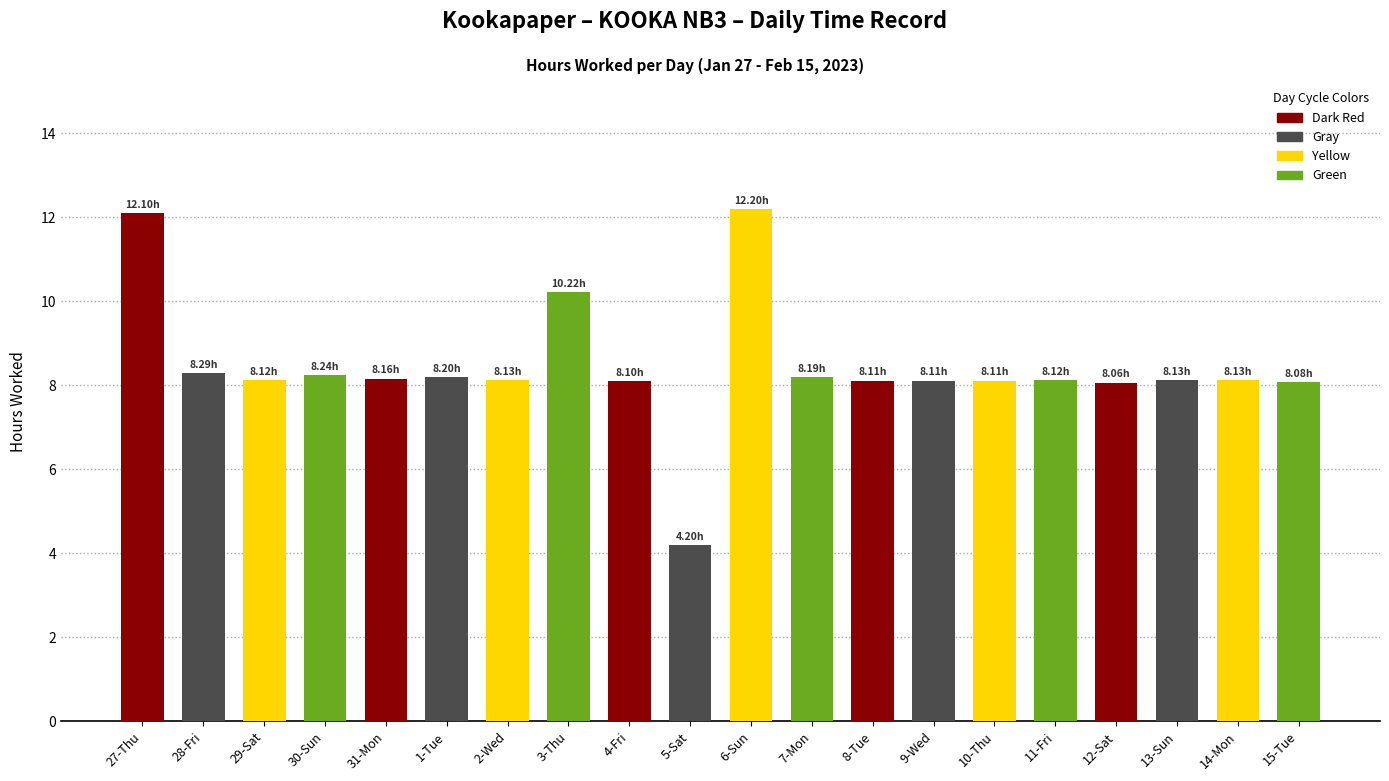

The value at 1-Tue is 8.2. True or false?

True